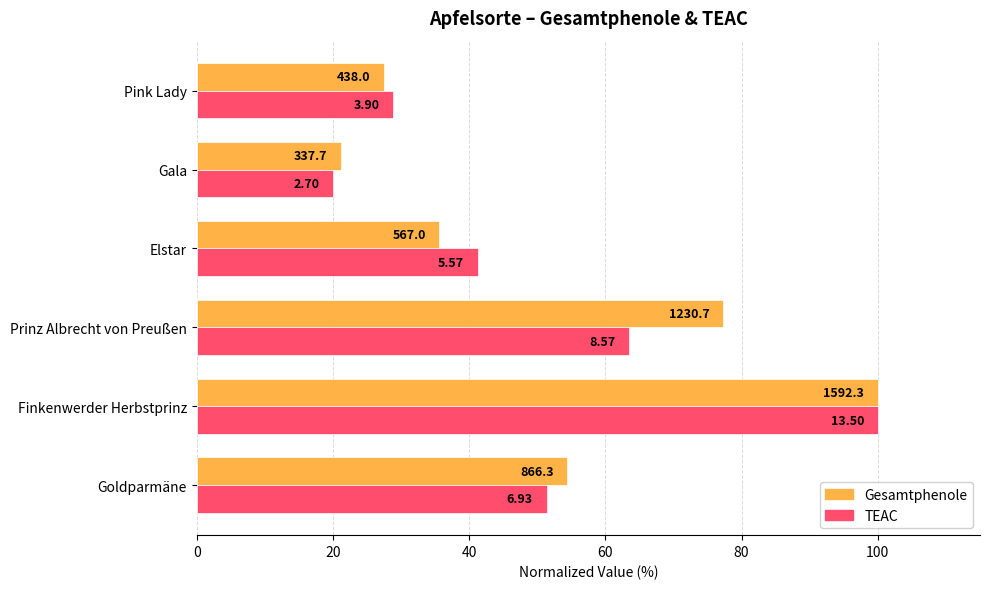

What are all the series names shown in the legend?

Gesamtphenole, TEAC